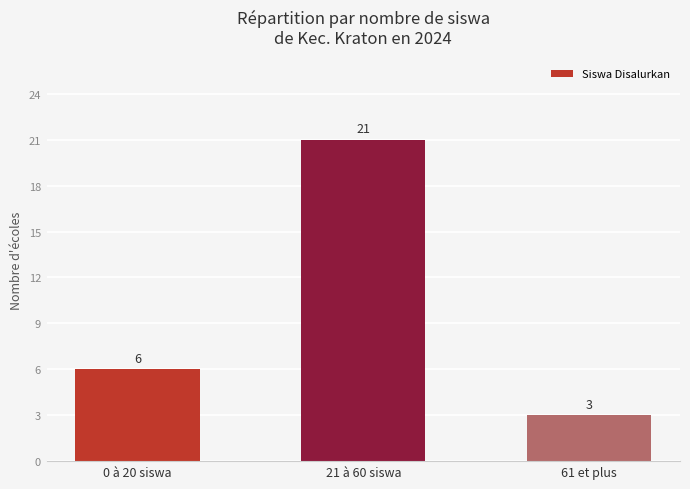

Rank the categories by value from lowest to highest.

61 et plus, 0 à 20 siswa, 21 à 60 siswa